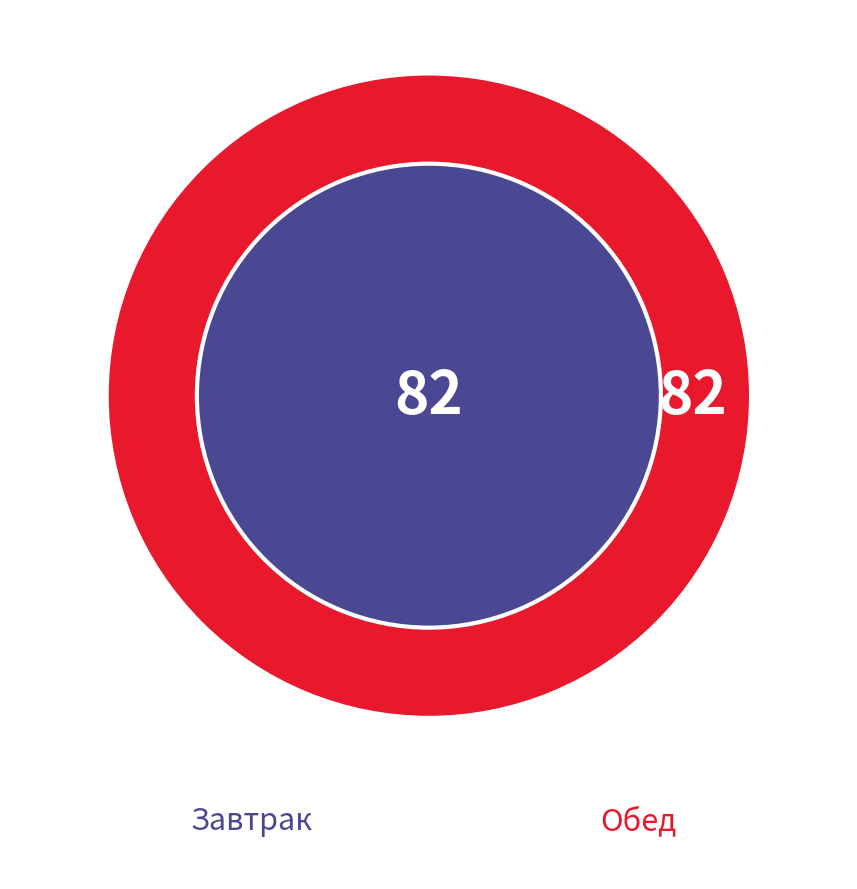

Does any single category account for the majority?

No